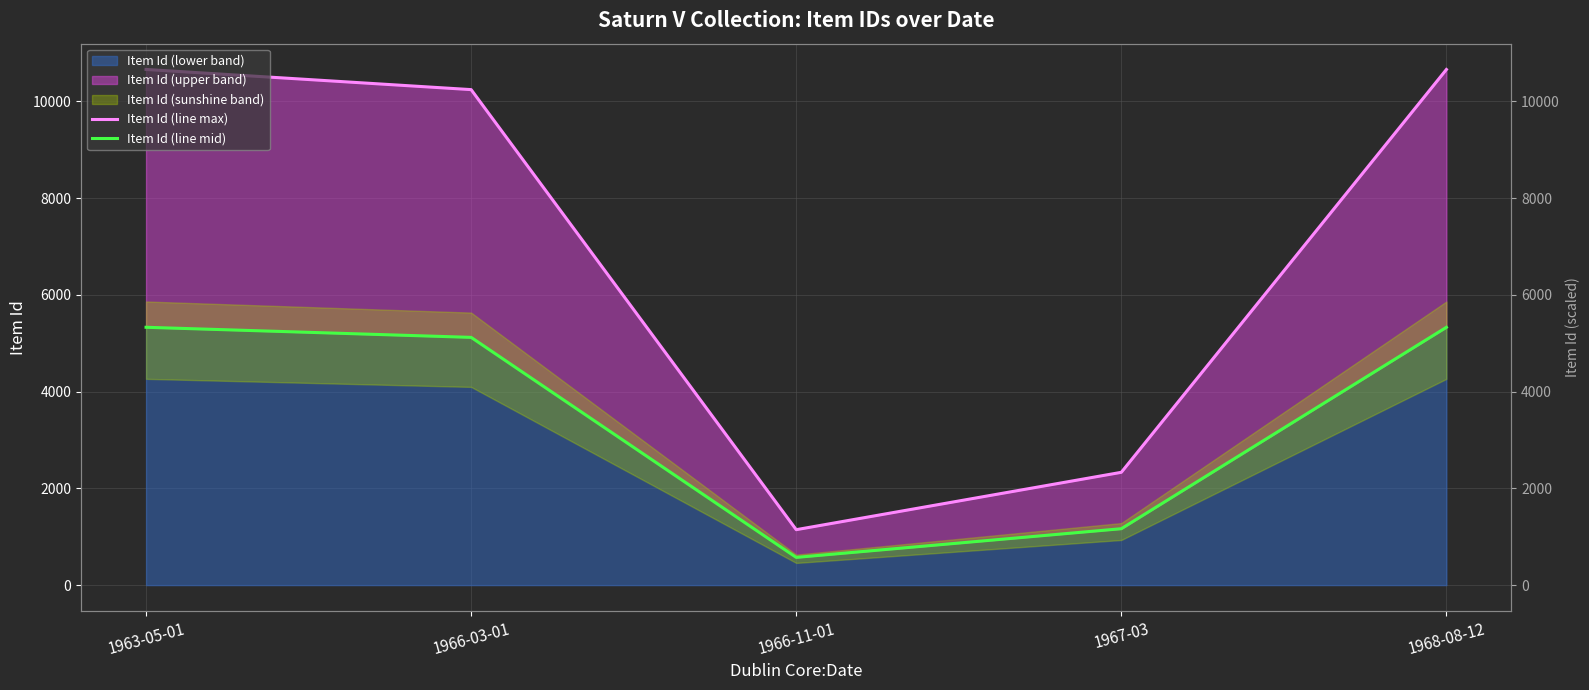

What is the maximum value for Item Id (line max)?

10661.0